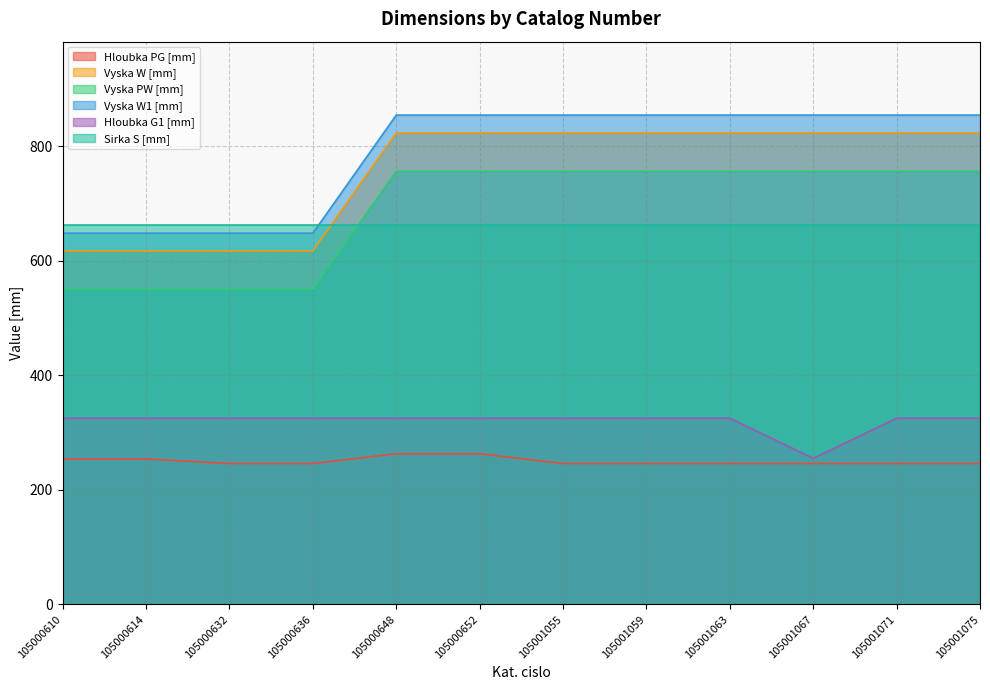

Which series has the largest range (max minus min)?

Vyska W [mm]